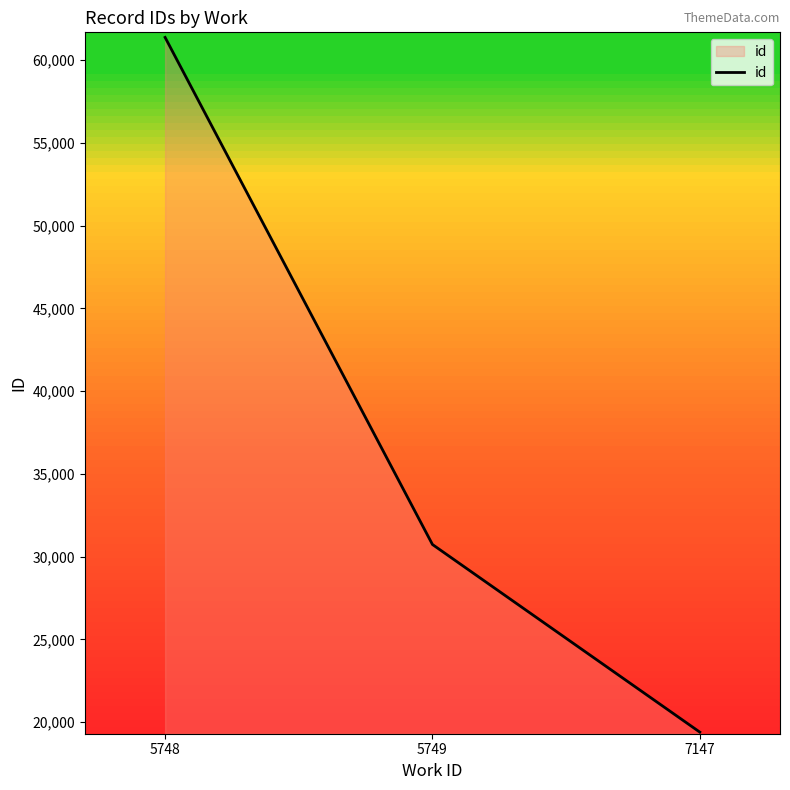

How many series are shown in this chart?

1